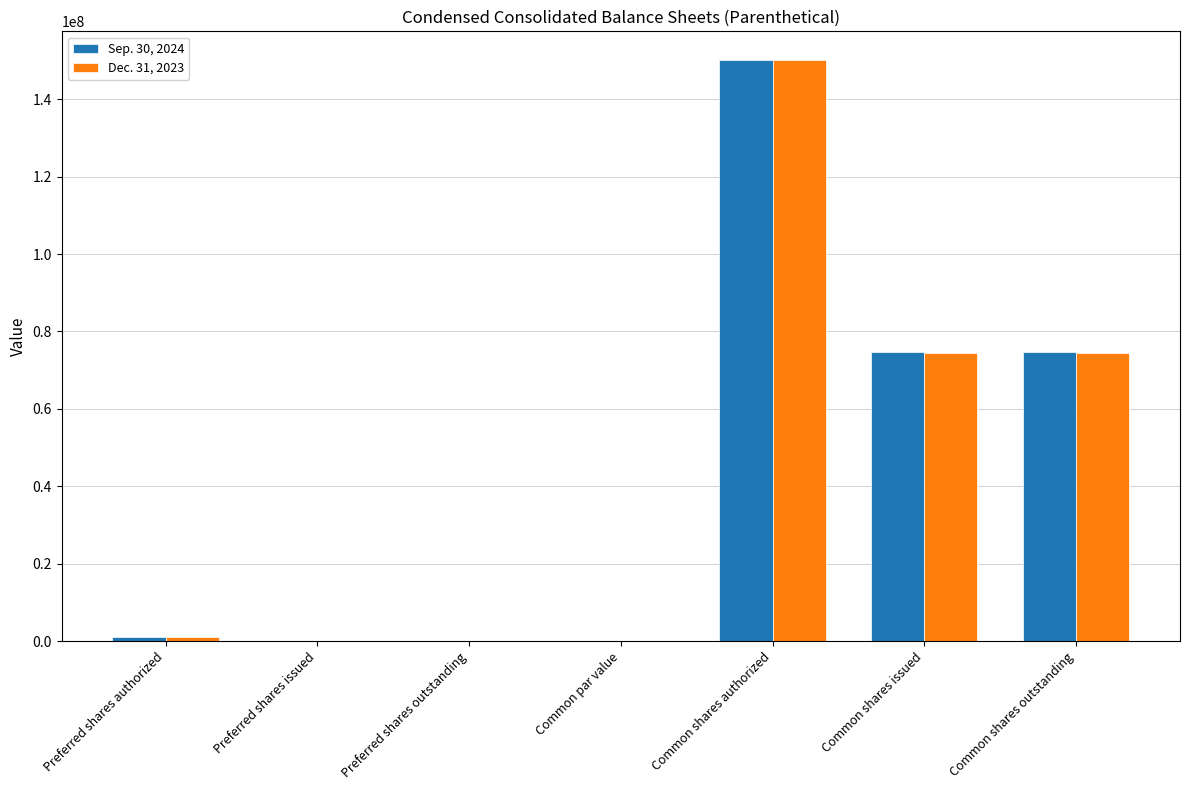

What is the total value across all series at Common shares authorized?

300000000.0